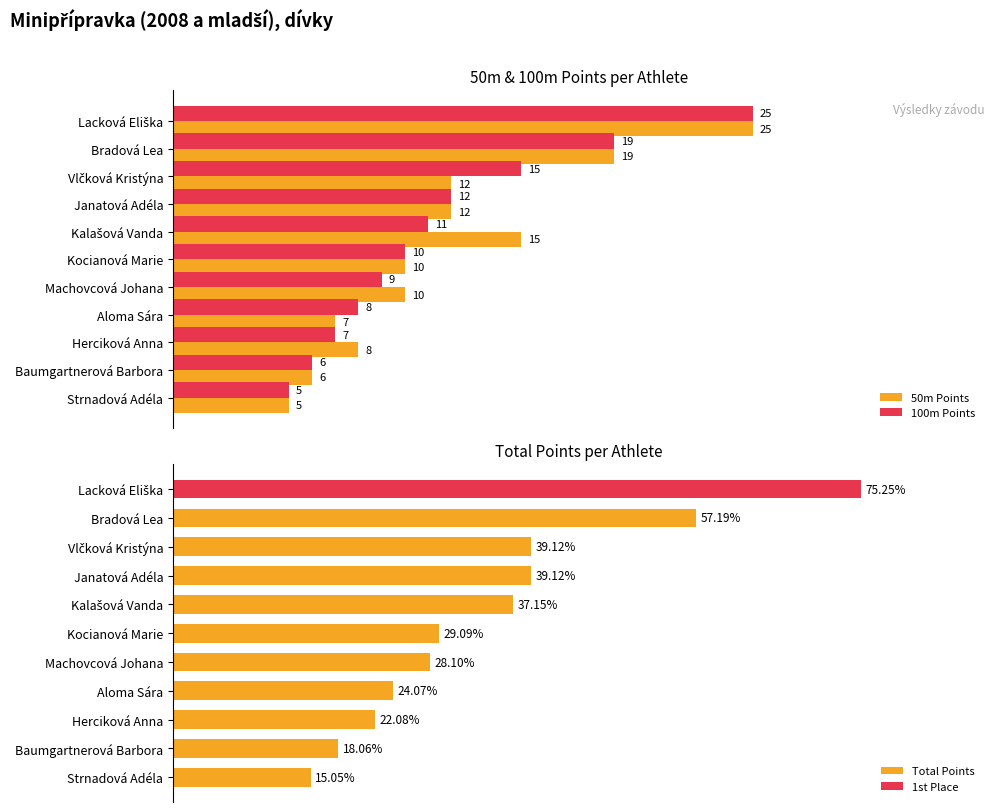

What is the sum of all Total Points values?

384.3